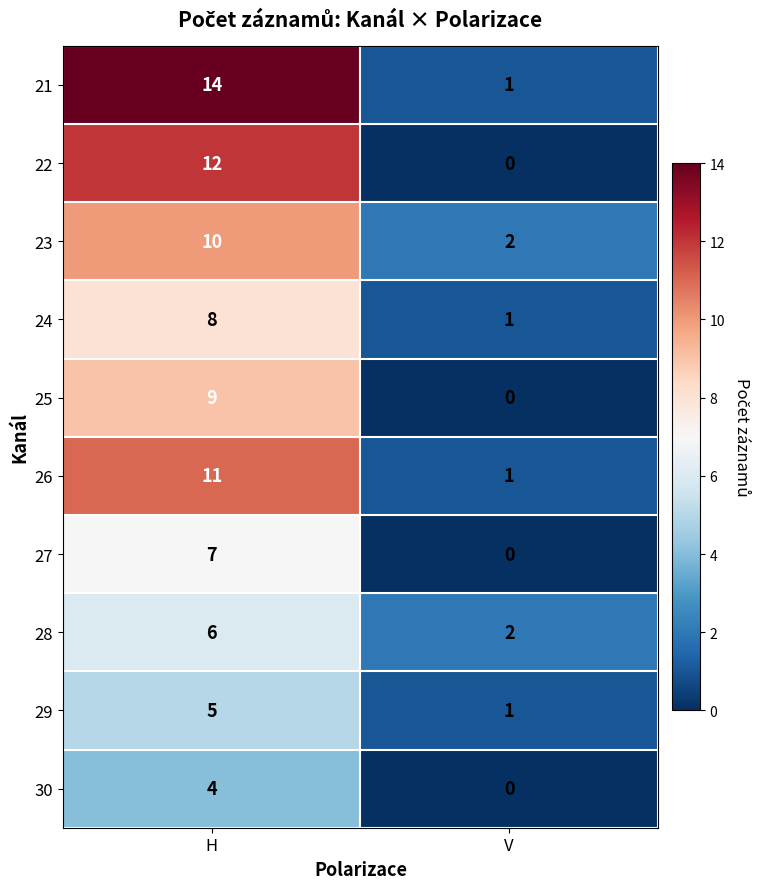

How many data points does each series have?

2